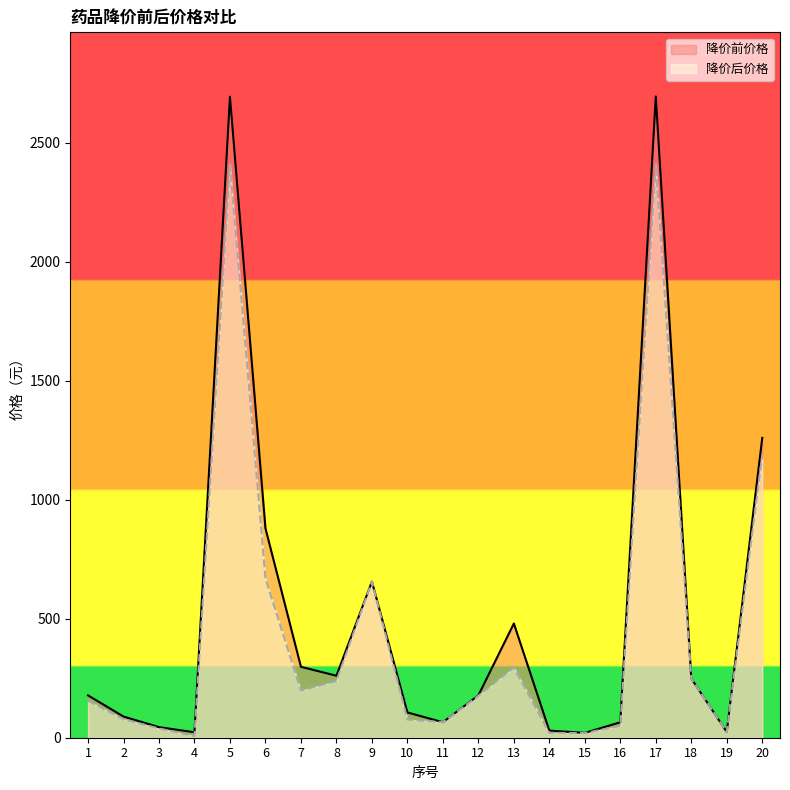

At which label is 降价前价格 closest to 1357?

20